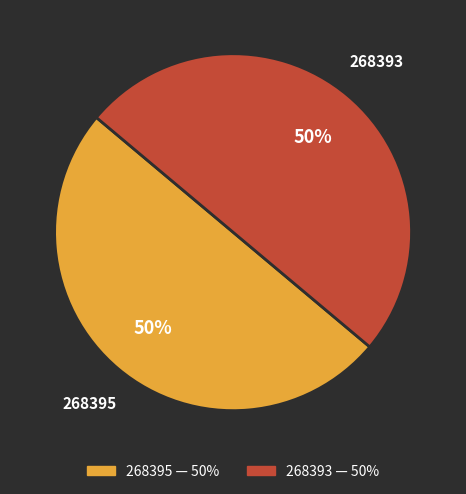

True or false: 268393 accounts for 50% of the total.

True